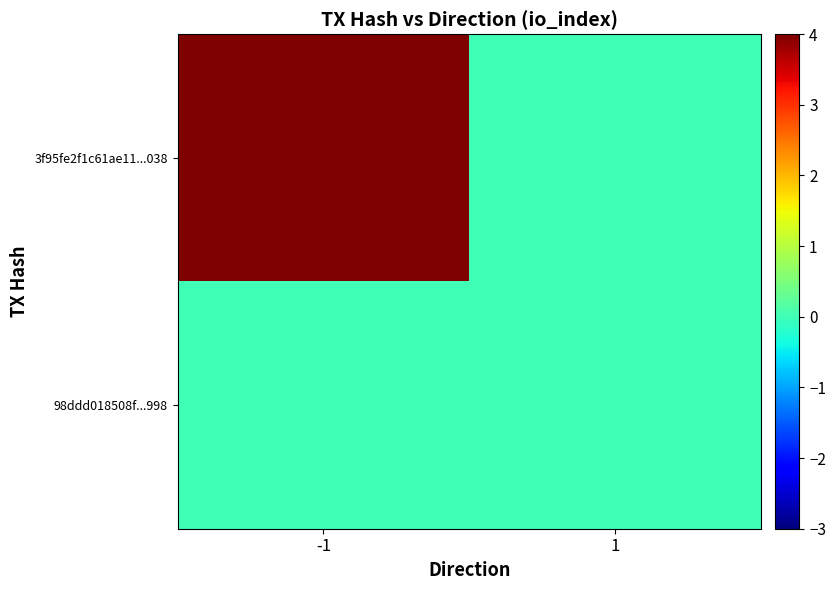

Between -1 and 1, which series saw the biggest shift?

3f95fe2f1c61ae11...038